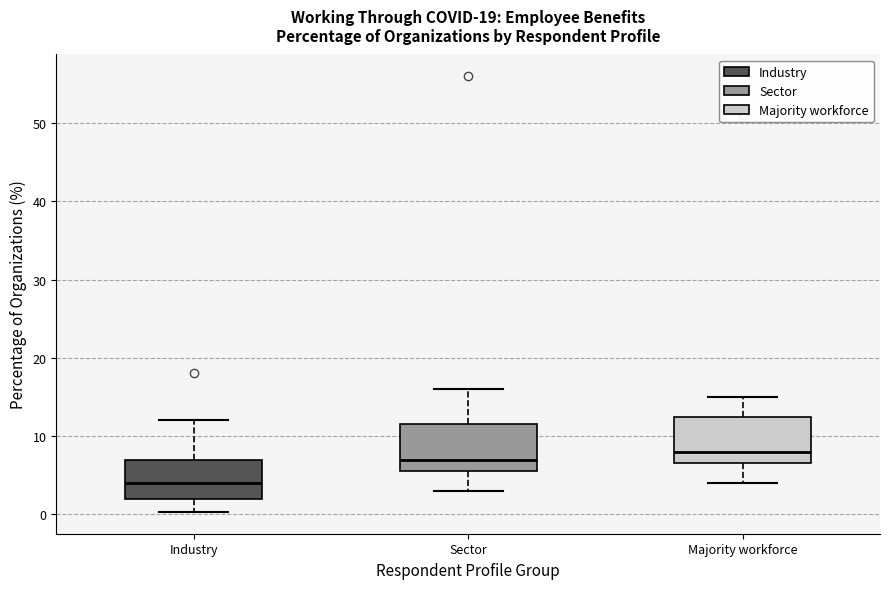

Reading left to right, transcribe this box plot: for each box, give where its median line is, the range the box spans, and where its two whiskers end, as read against the y-axis. The values are not printed on the chart, so give them approximately, as read against the axis.

Industry: median 4, box 2 to 7, whiskers 0 to 12
Sector: median 7, box 6 to 12, whiskers 3 to 16
Majority workforce: median 8, box 7 to 13, whiskers 4 to 15